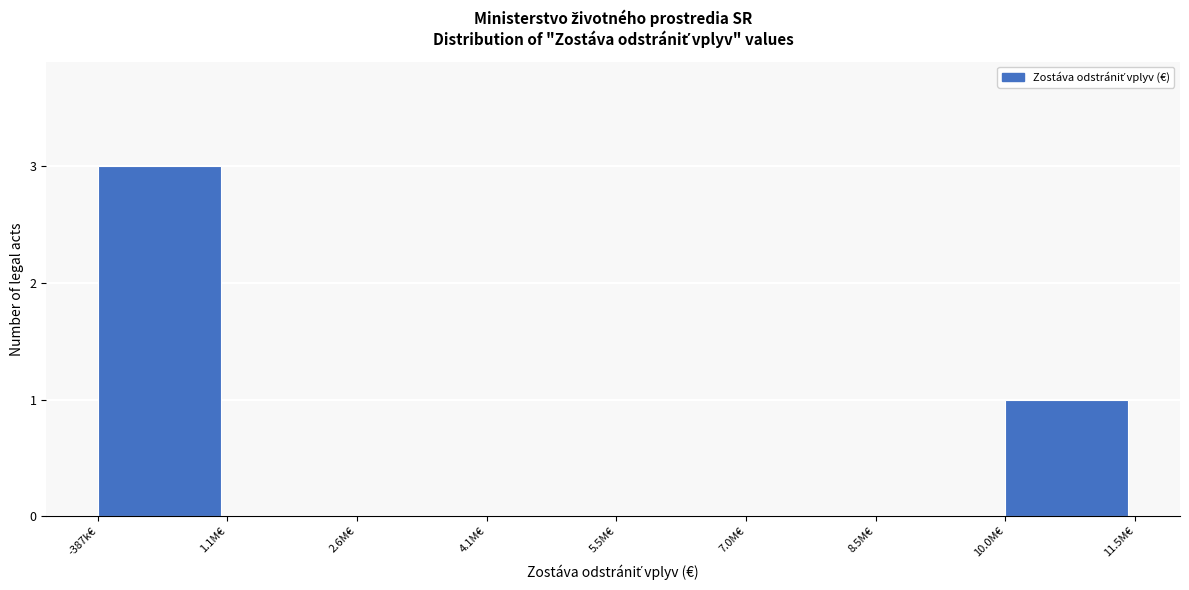

Reading left to right, what are all the values shown in this chart?

-387k€=3	1.1M€=0	2.6M€=0	4.1M€=0	5.5M€=0	7.0M€=0	8.5M€=0	10.0M€=1